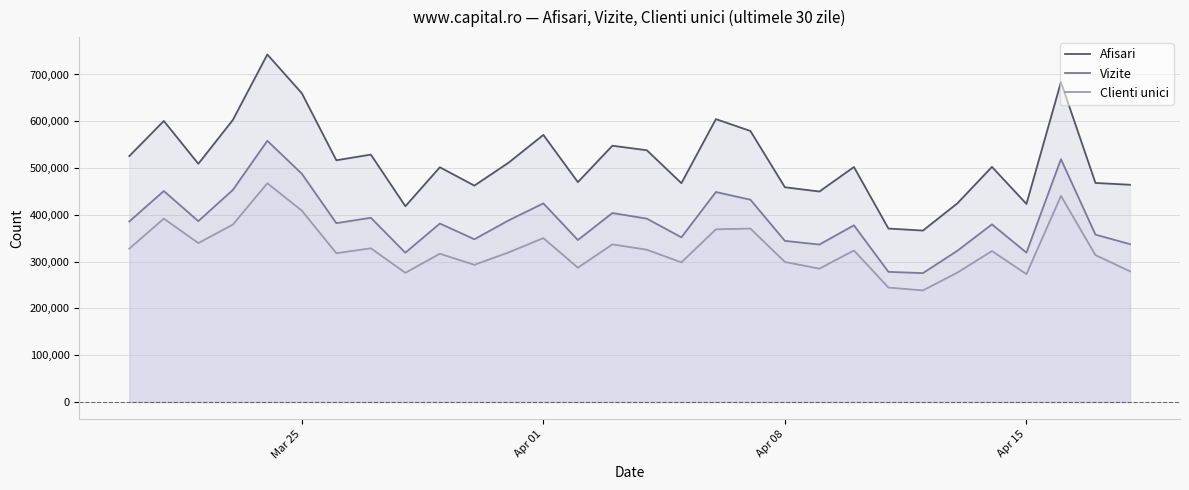

List the series in order of their overall mean, lowest first.

Clienti unici, Vizite, Afisari